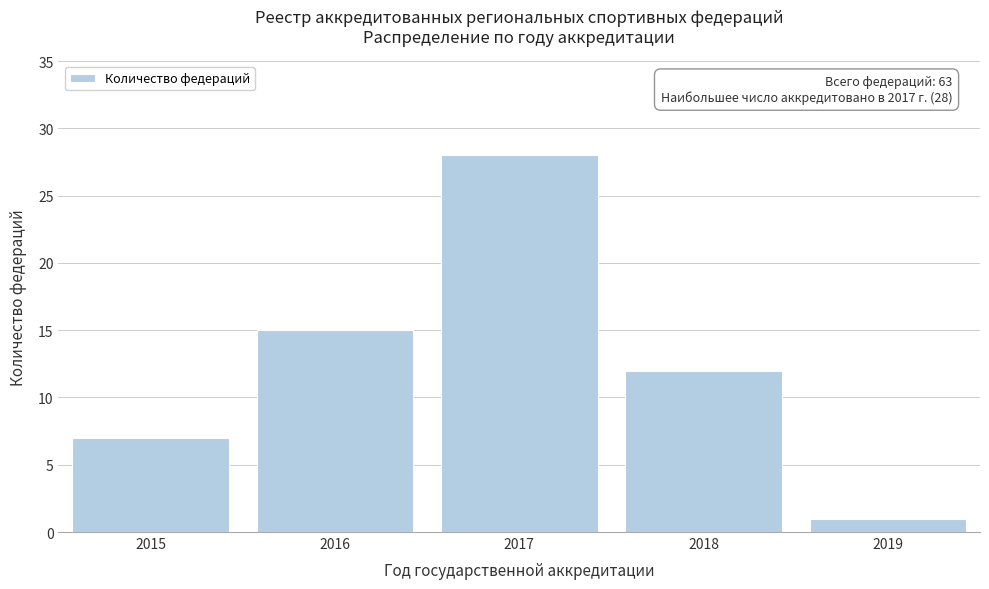

Reading right to left, what are all the values shown in this chart?

2019=1	2018=12	2017=28	2016=15	2015=7